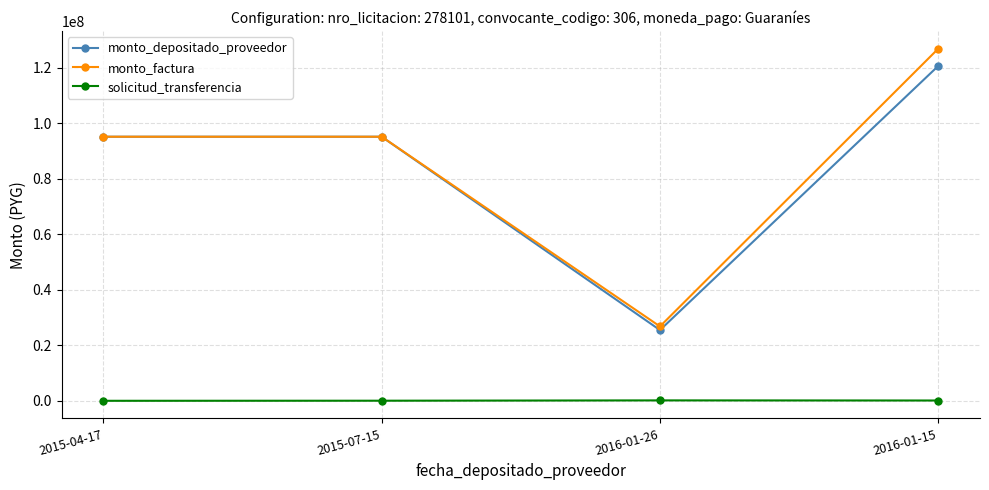

What position from the right is 2015-04-17?

4